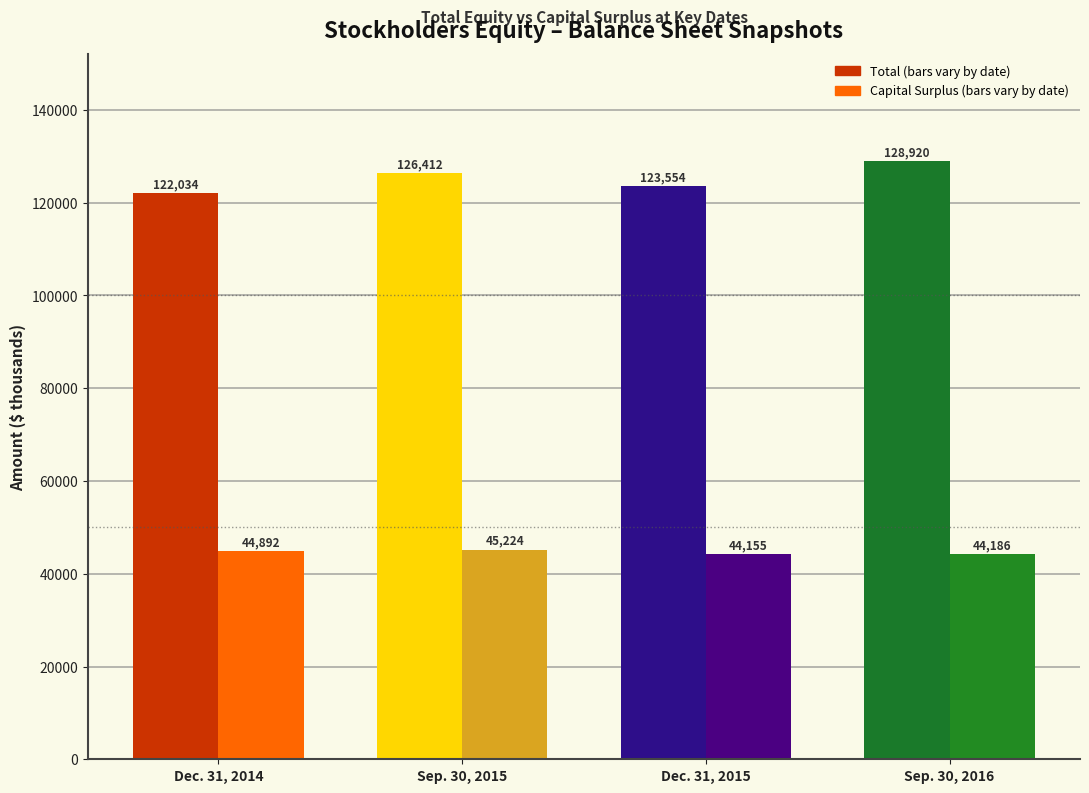

How many values in the Total series exceed 126412?

1